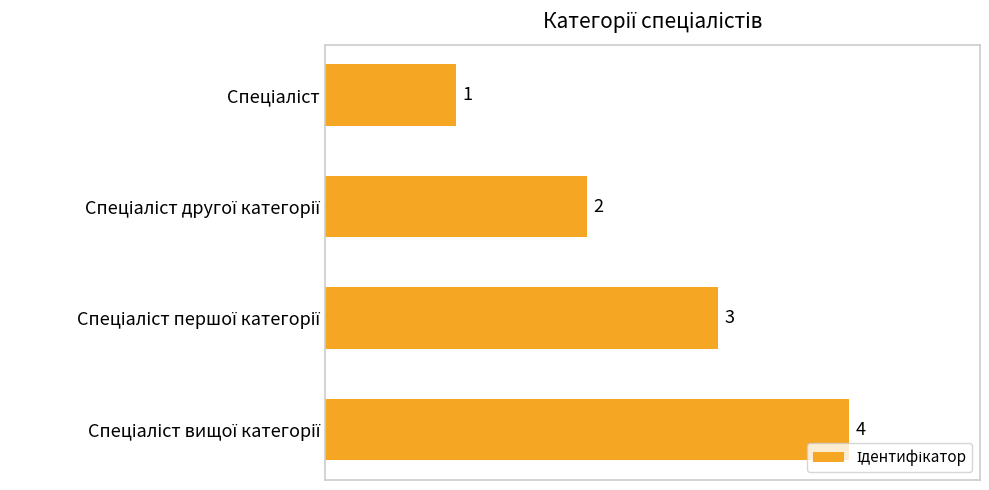

What is the greatest value displayed?

4